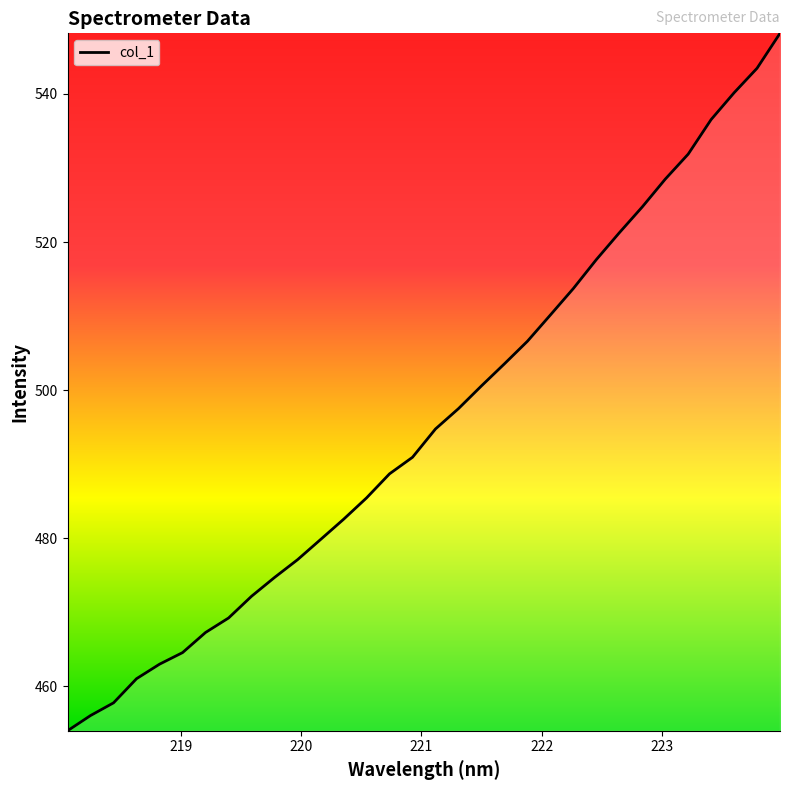

What is the maximum value shown in the chart?

548.2